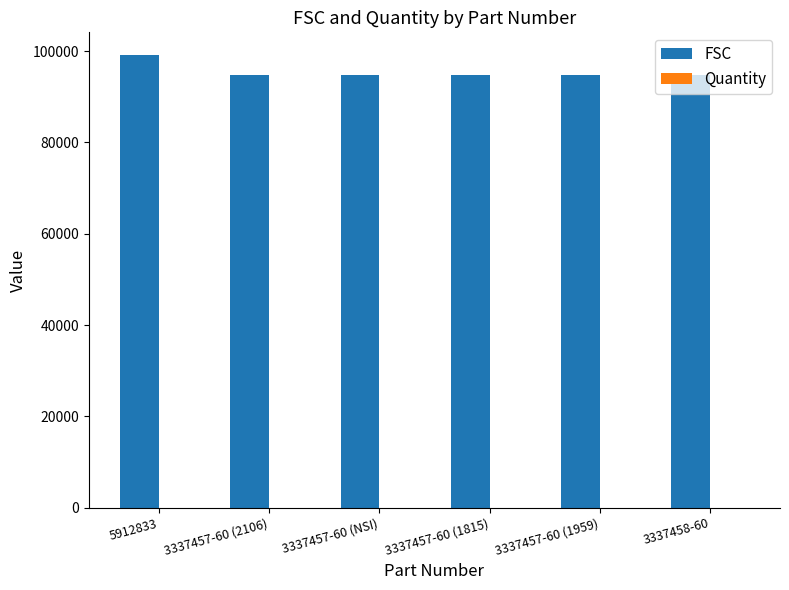

At which category is the sum across all series the highest?

5912833